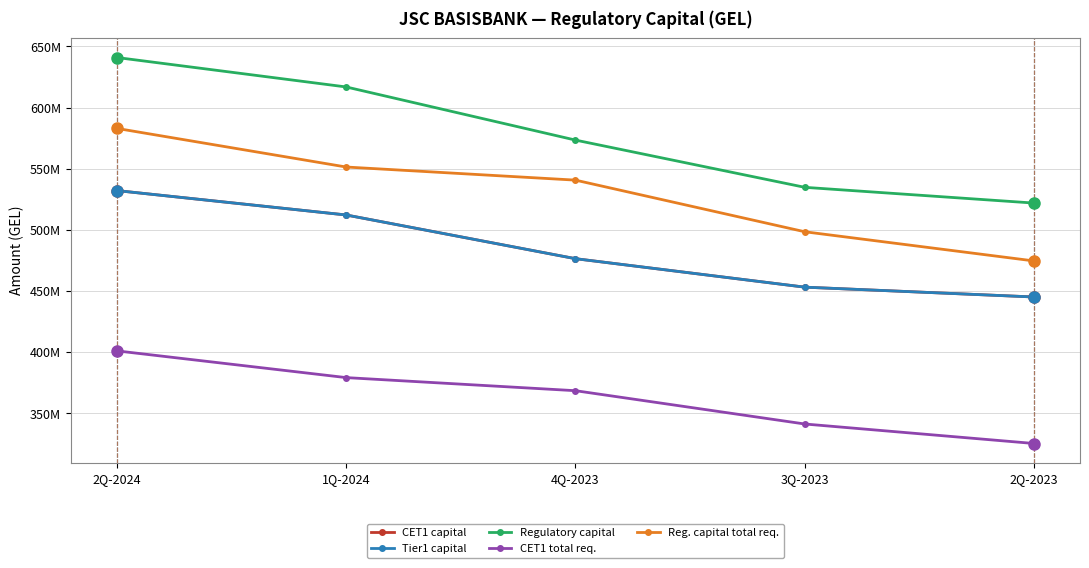

True or false: CET1 total req. has more than 2 points higher than both neighbors.

False